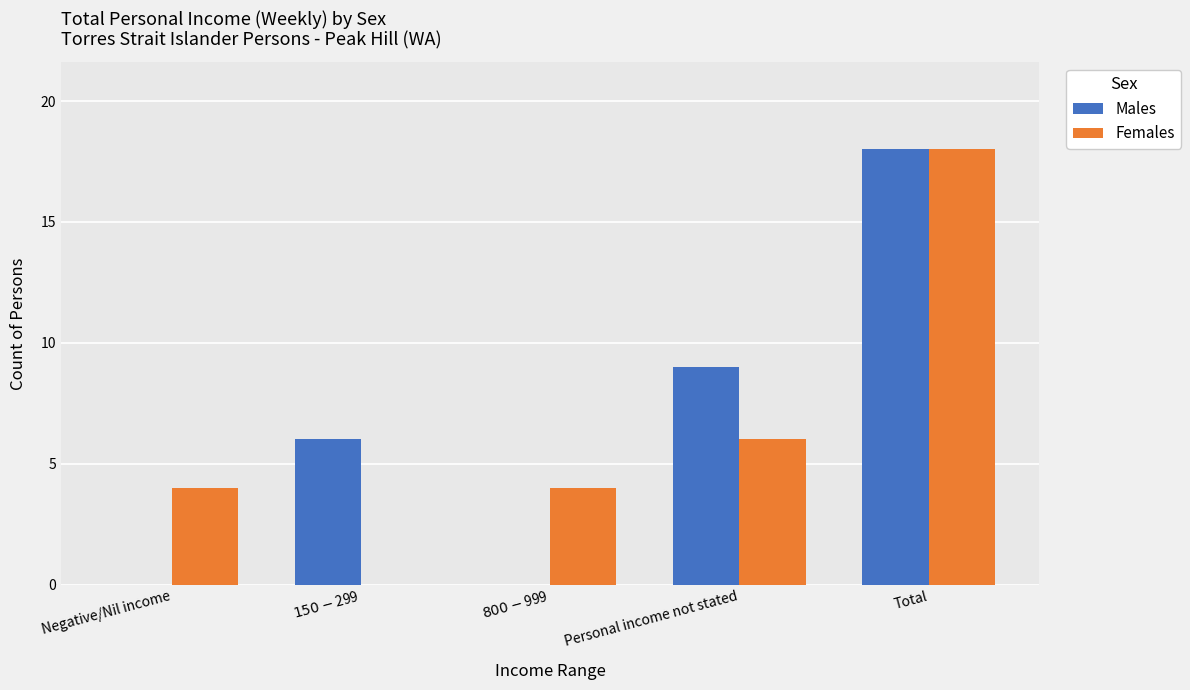

Reading left to right, list all the values displayed in this chart.

Males: 0	6	0	9	18
Females: 4	0	4	6	18